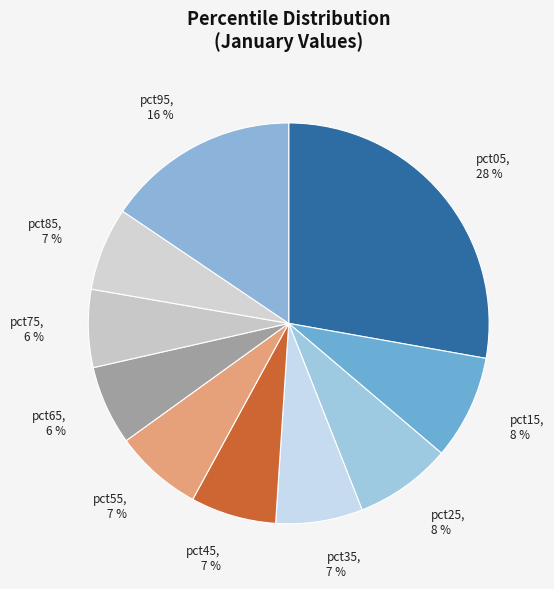

How many slices are in this pie chart?

10